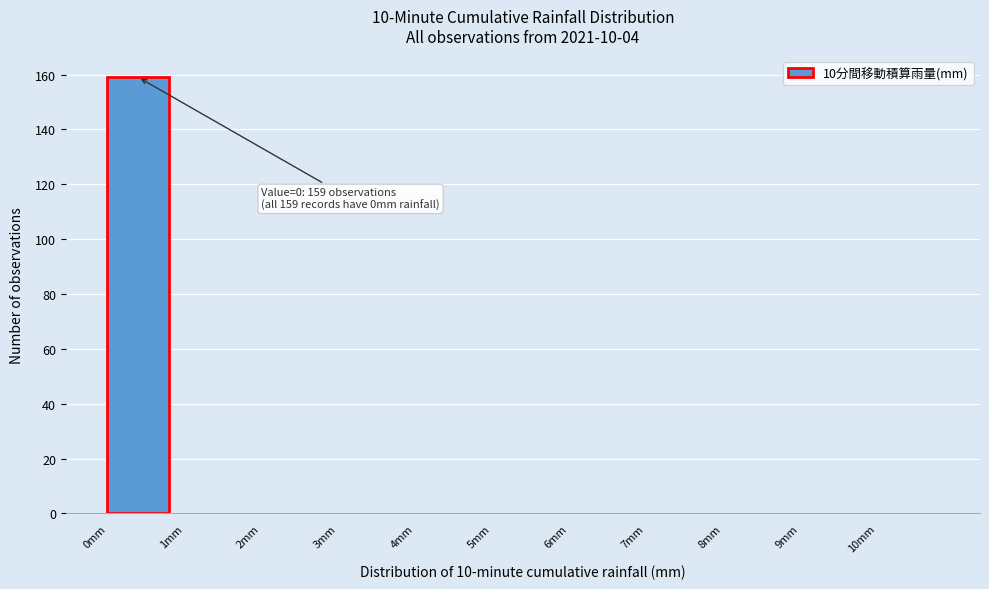

Which range on the x-axis has the tallest bar?

0 to 1